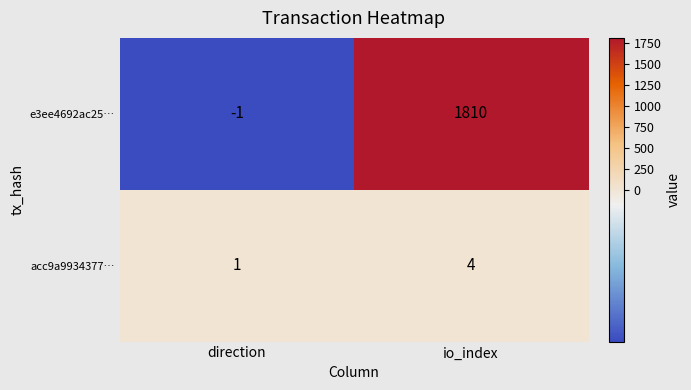

Count the number of data series in this chart.

2